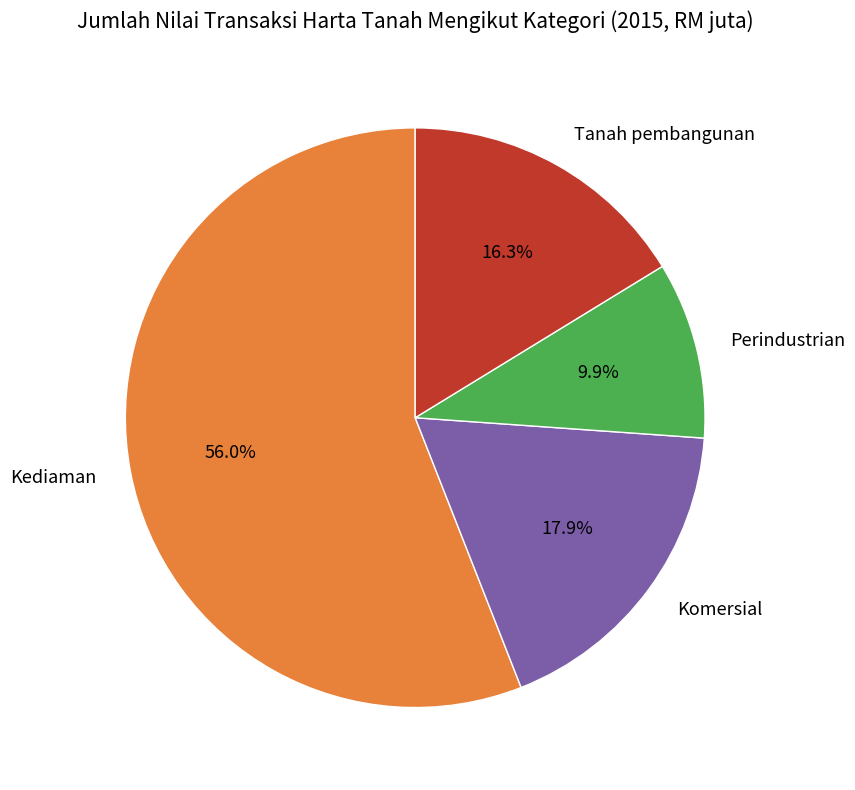

Between Tanah pembangunan and Perindustrian, which is larger?

Tanah pembangunan